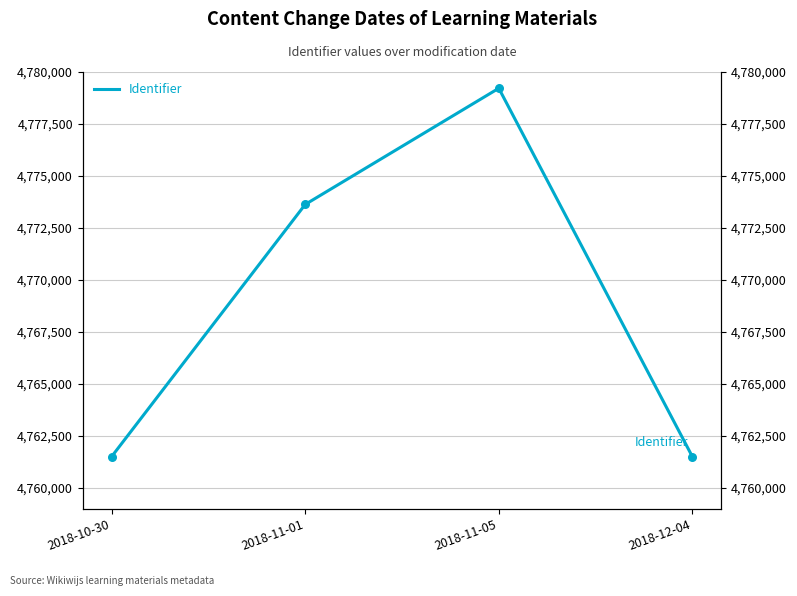

What is the change in value from 2018-10-30 to 2018-12-04?

-2.2